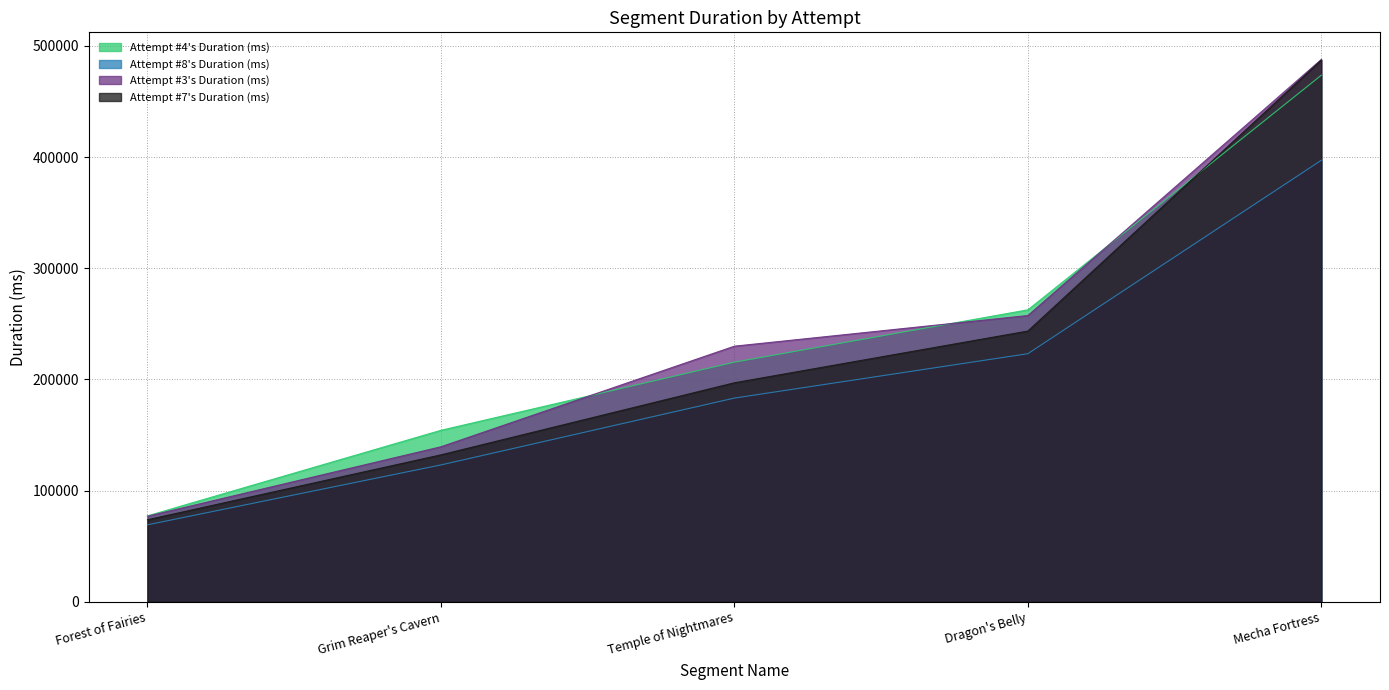

True or false: Attempt #4's Duration (ms) and Attempt #7's Duration (ms) cross at least once.

True